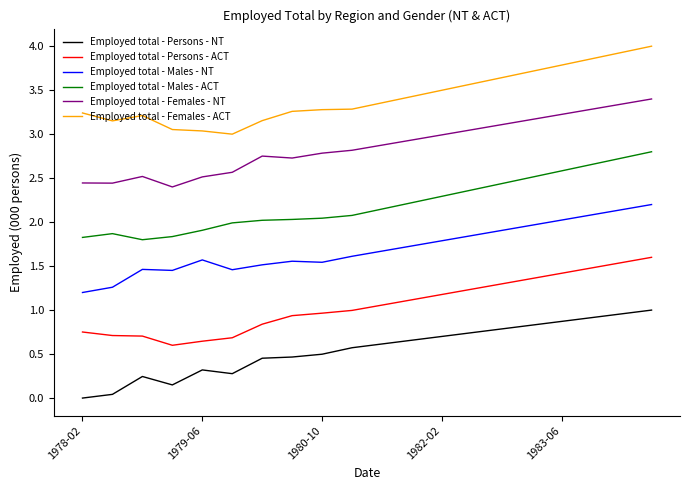

True or false: Employed total - Males - NT and Employed total - Persons - ACT intersect in this chart.

False